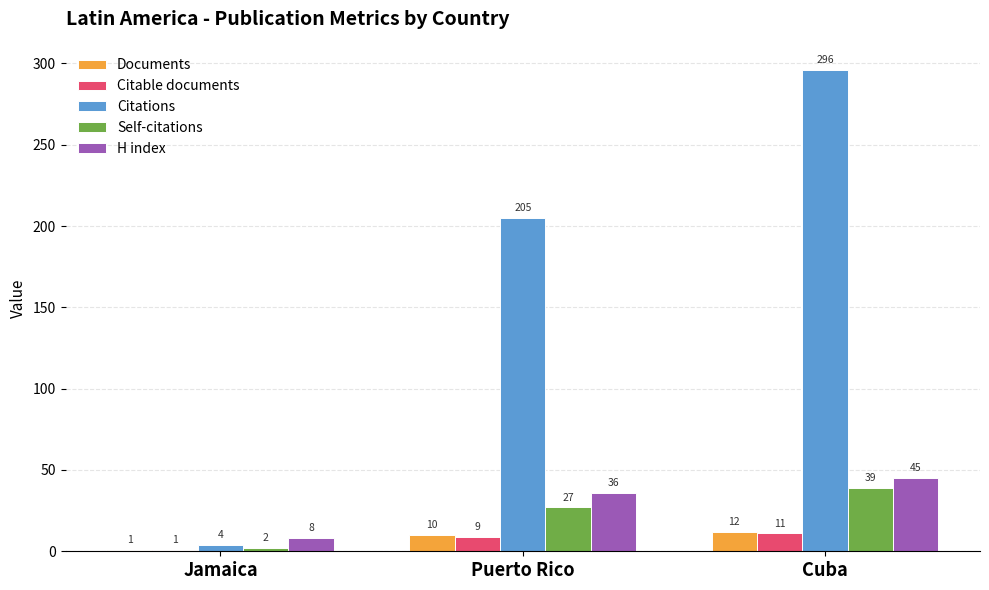

Where is Self-citations nearest to the value 20?

Puerto Rico